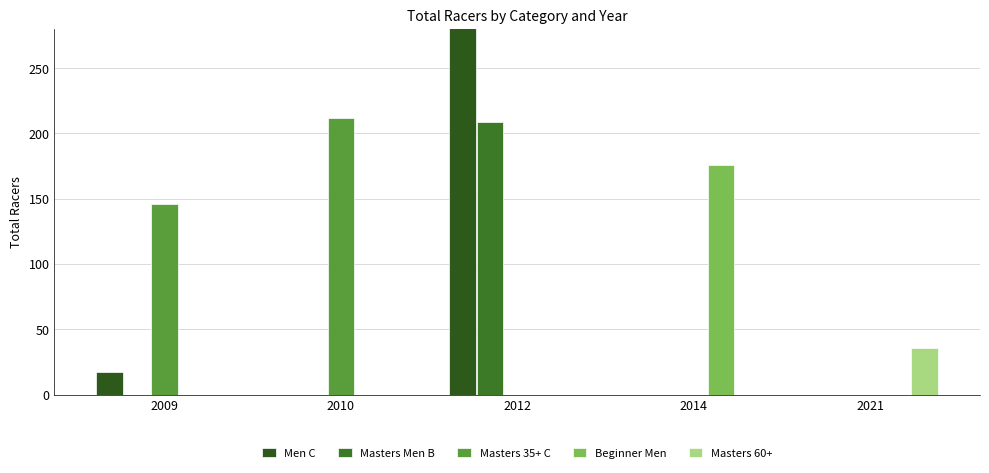

Does the chart contain any negative values?

No